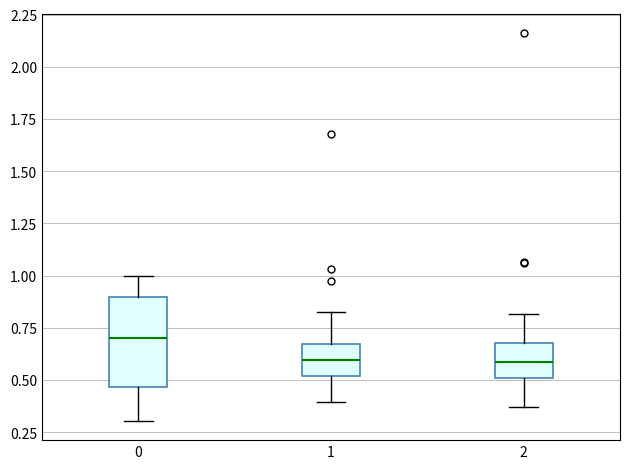

Where is the upper edge of the box at x = 0 on the y-axis? The values are not printed on the chart, so give them approximately, as read against the axis.

0.90